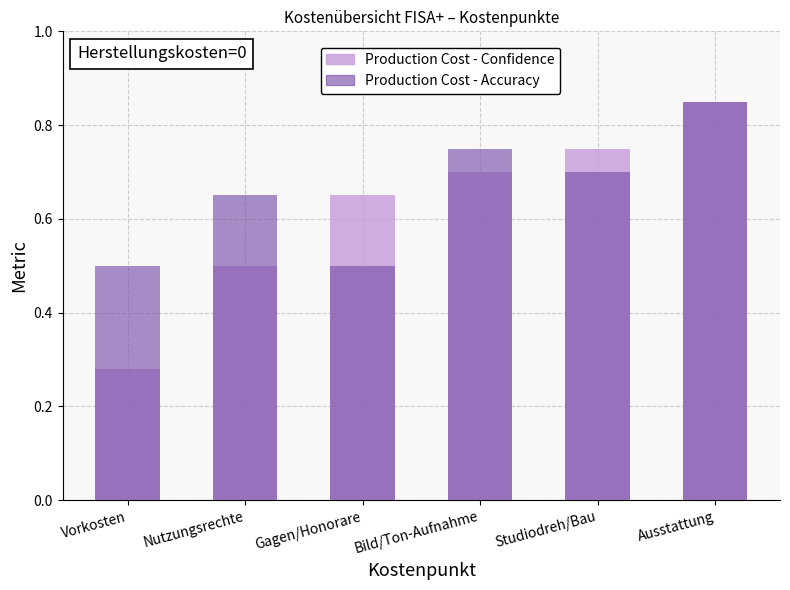

What is the label of the 4th bar from the right?

Gagen/Honorare